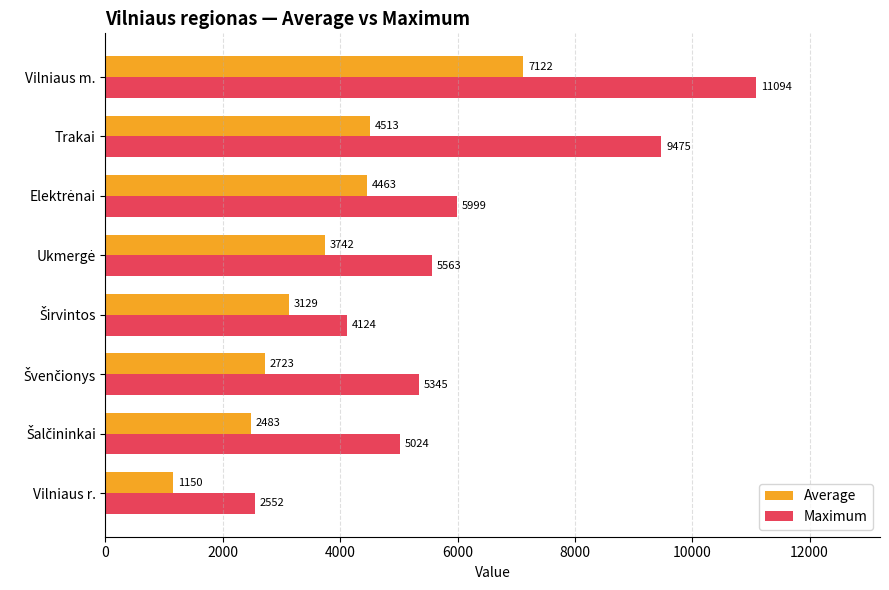

What is the difference between the maximum and minimum values in the Maximum series?

8542